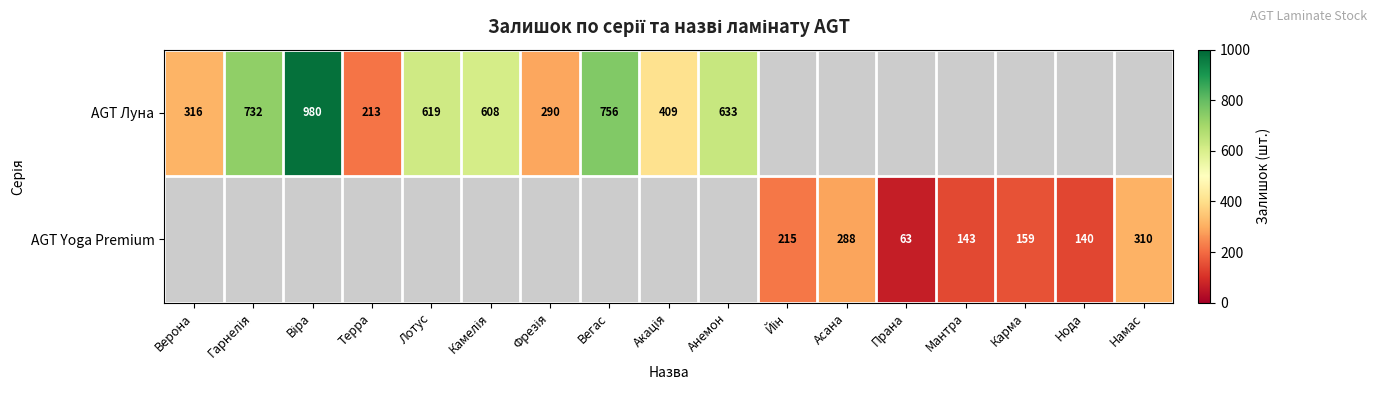

At how many categories does at least one series exceed 671?

3